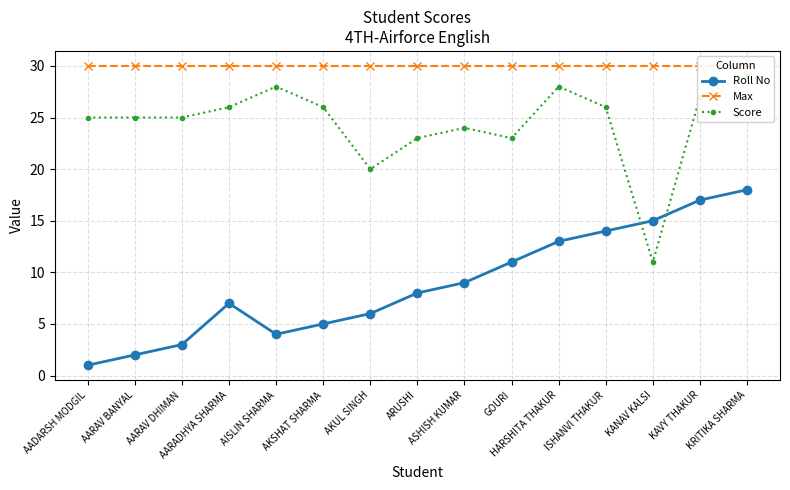

How many values in the Roll No series exceed 8?

7